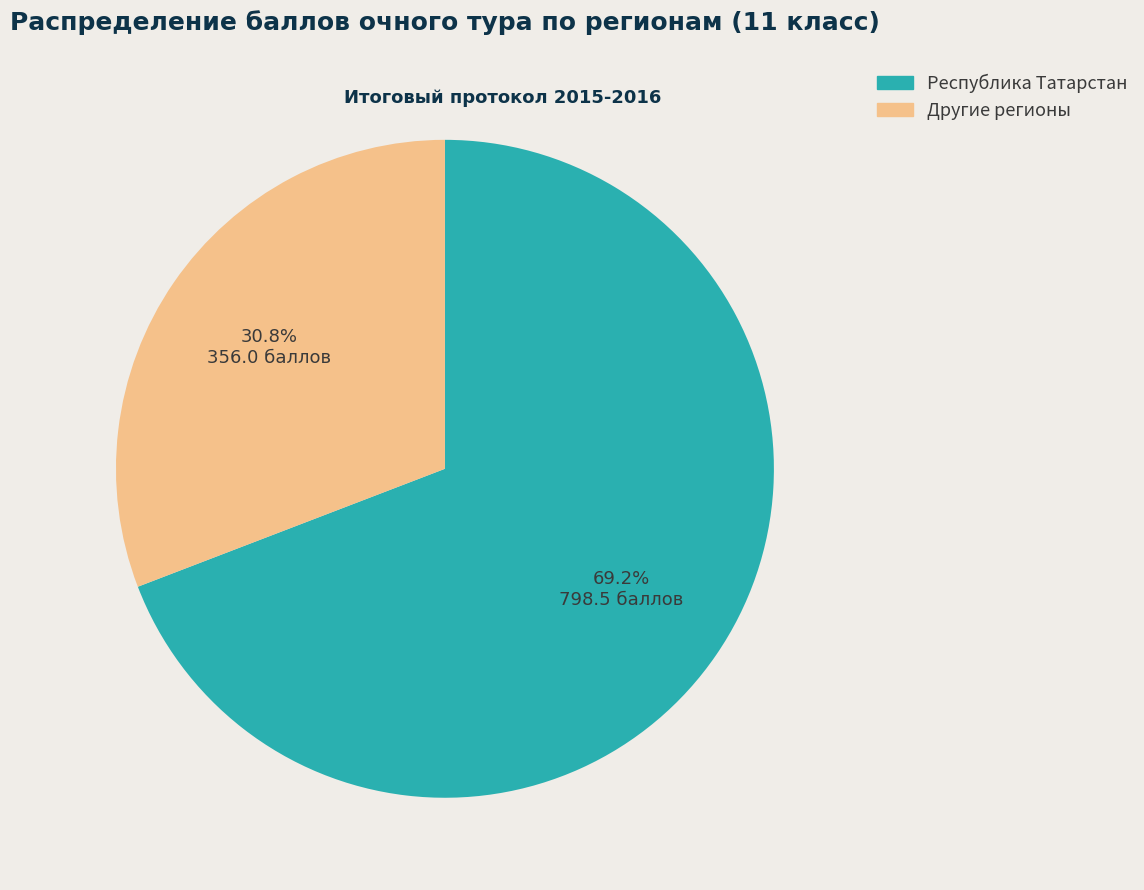

What percentage is the Республика Татарстан slice, to the nearest percent?

69%